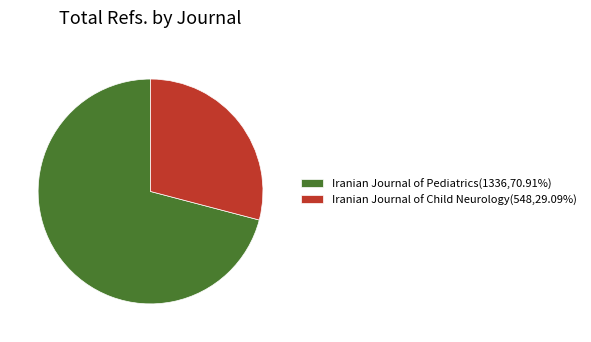

What is the ratio of the value at Iranian Journal of Pediatrics(1336,70.91%) to the value at Iranian Journal of Child Neurology(548,29.09%)?

2.4